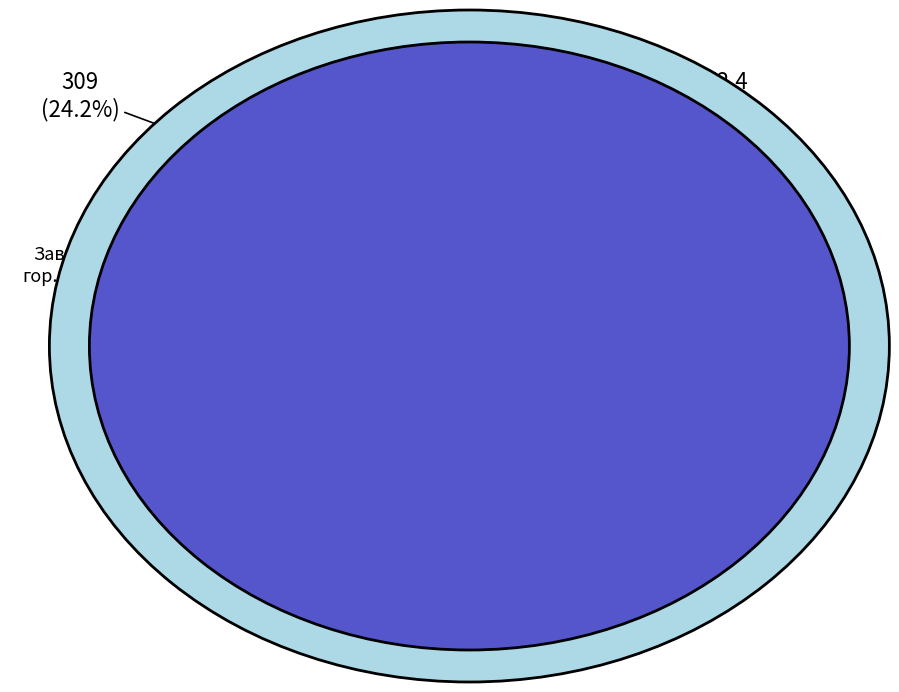

What is the change in value from Чай с сахаром to Хлеб ржаной?

+18.6